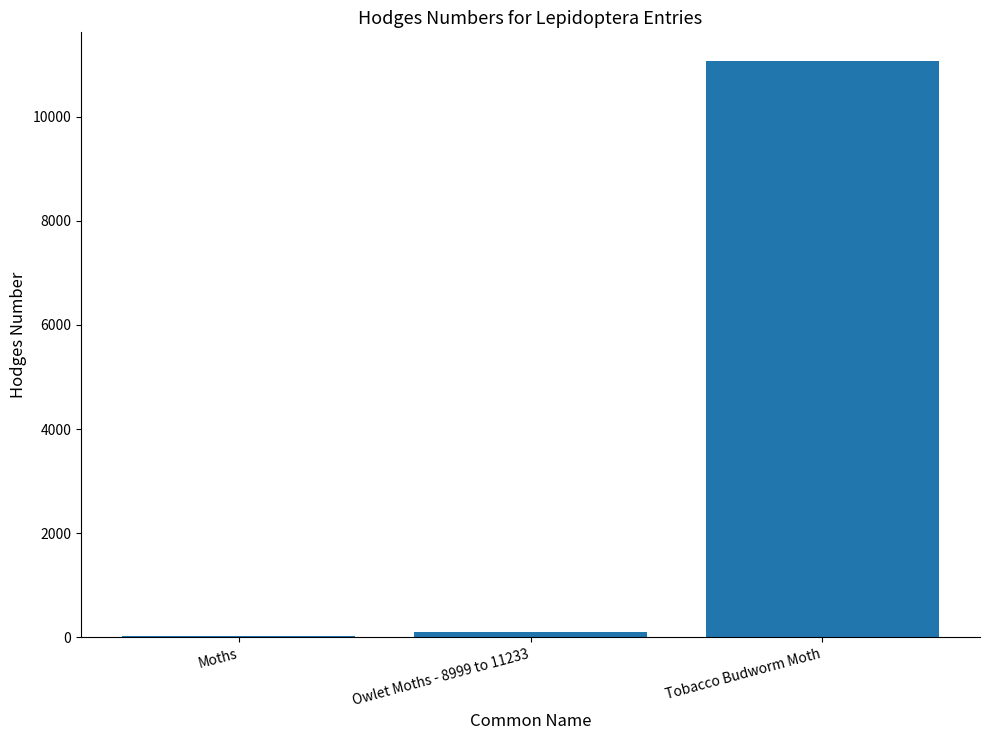

True or false: the data shows 3767.6 at Tobacco Budworm Moth.

False